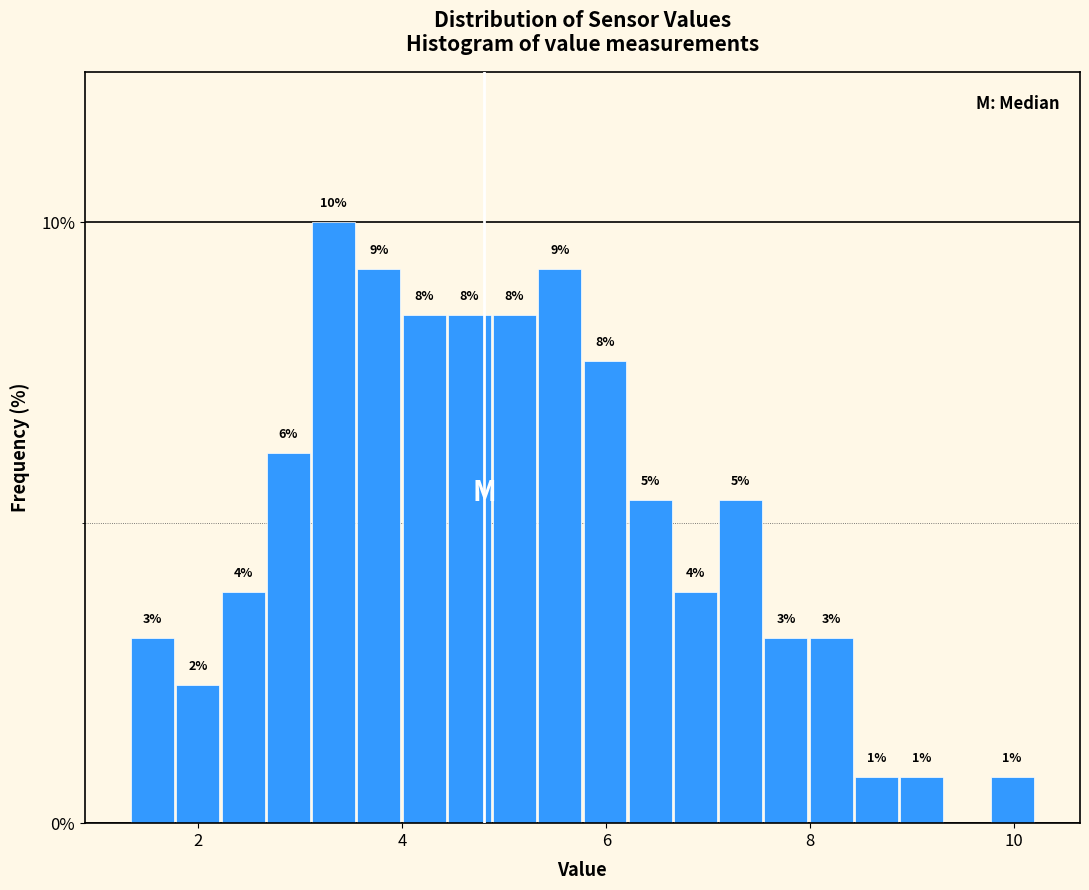

Read against the x-axis, roughly where is the centre of the tallest bar?

3.4